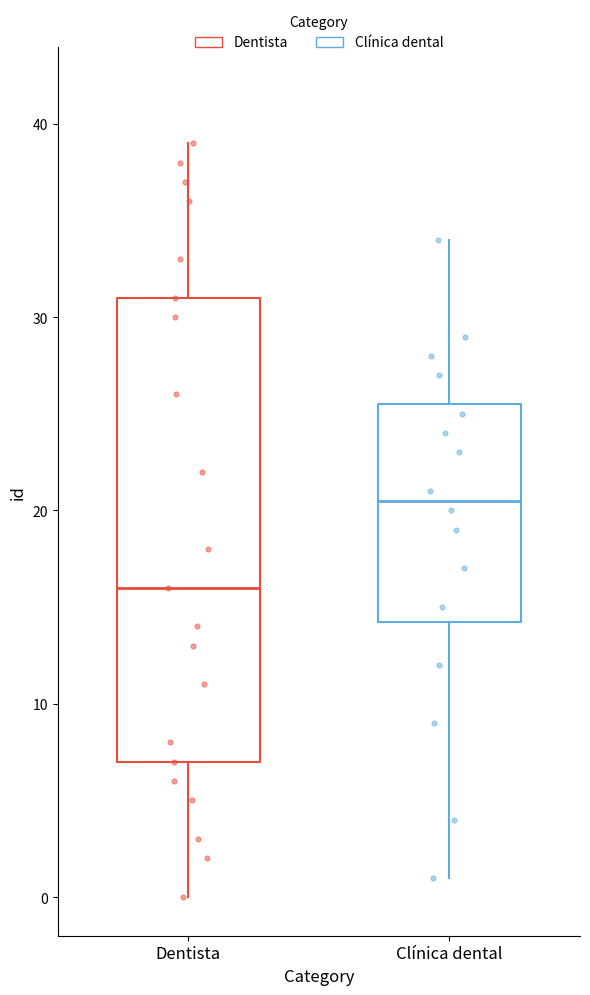

Reading left to right, read every box against the y-axis: the position of its median line, the range the box covers, and the ends of its whiskers. The values are not printed on the chart, so give them approximately, as read against the axis.

Dentista: median 16, box 7 to 31, whiskers 0 to 39
Clínica dental: median 21, box 14 to 26, whiskers 1 to 34